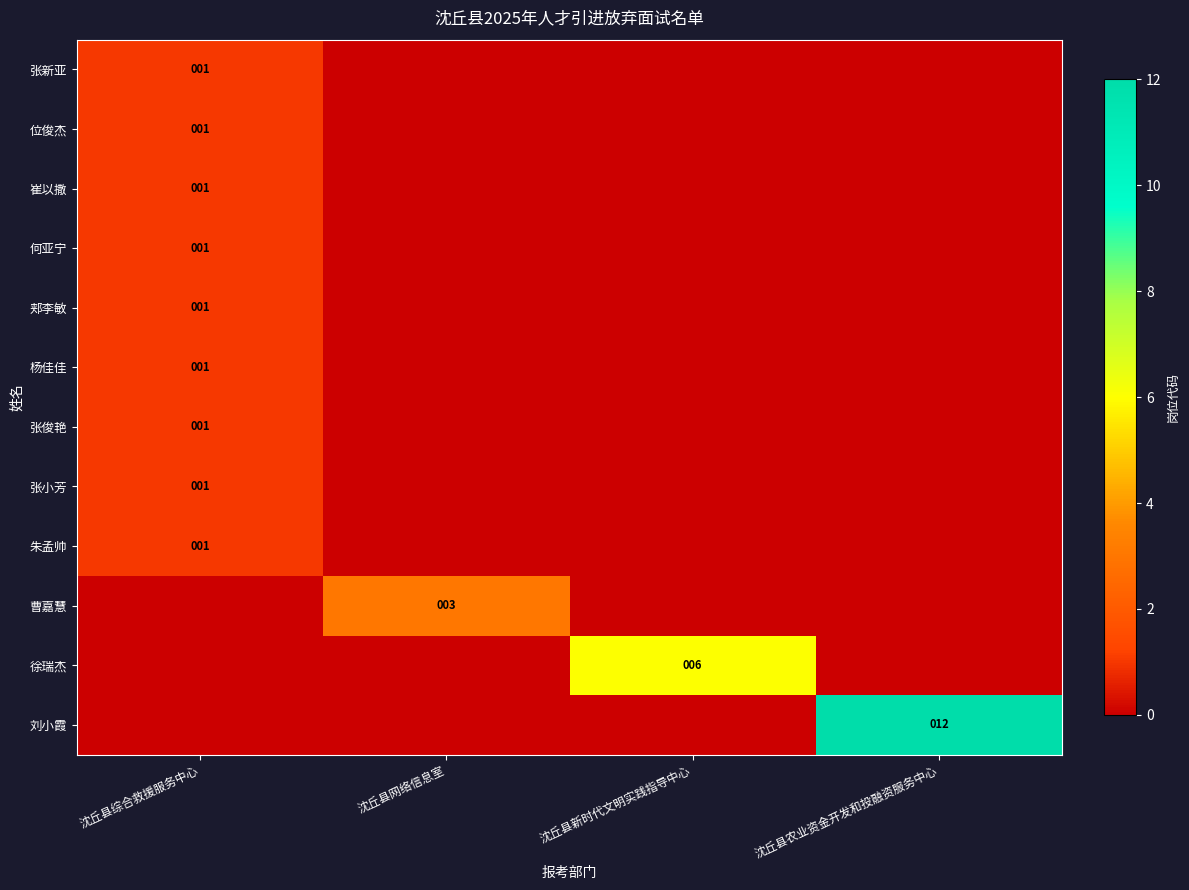

True or false: 徐瑞杰 has a value of 6 at 沈丘县新时代文明实践指导中心.

True